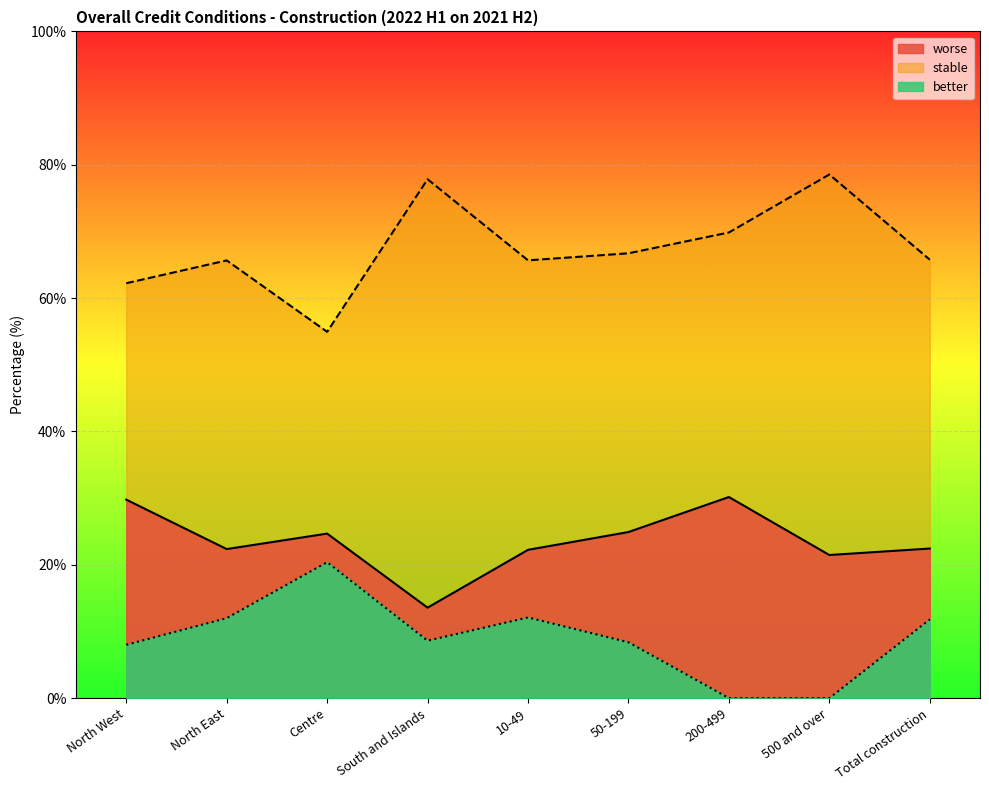

Is it true that stable equals 65.7 at 10-49?

True